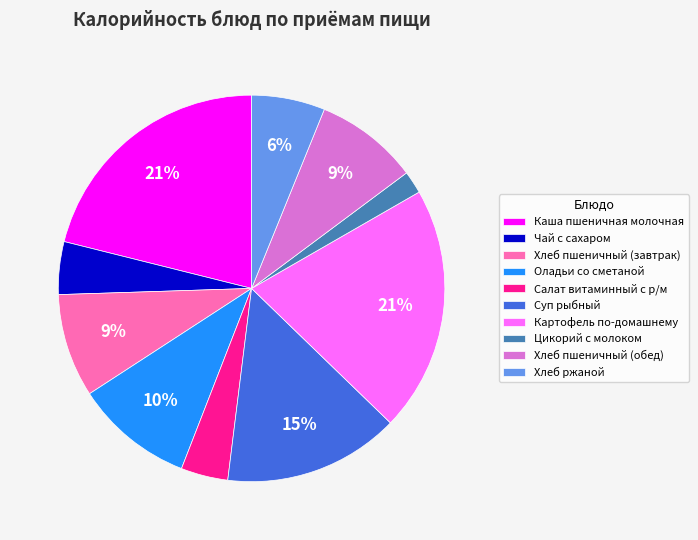

To the nearest percent, what is the difference between the Салат витаминный с р/м and Оладьи со сметаной slice percentages?

6%